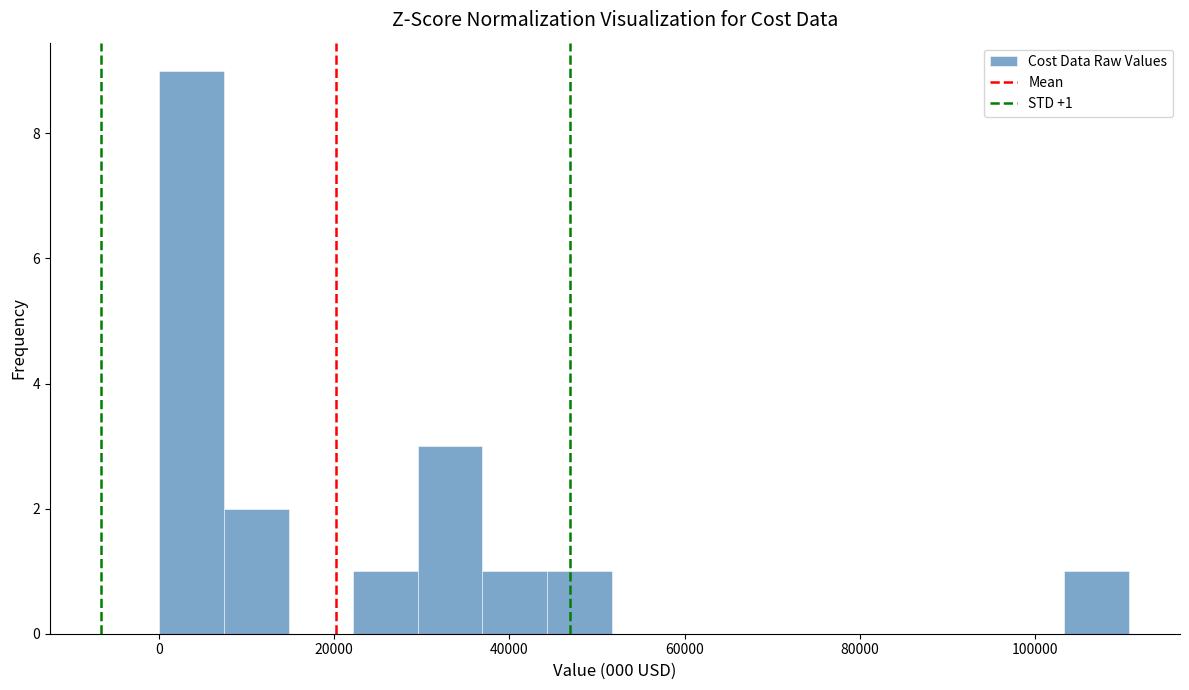

Around what value on the x-axis is the tallest bar? Give the approximate position of its centre, as read against the axis.

4000